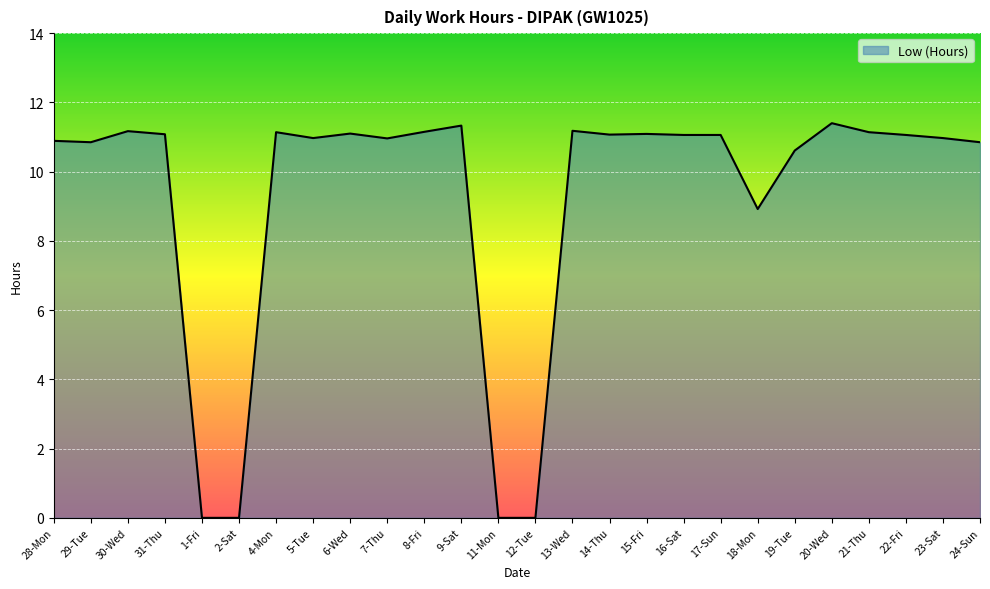

What is the average value?

9.3